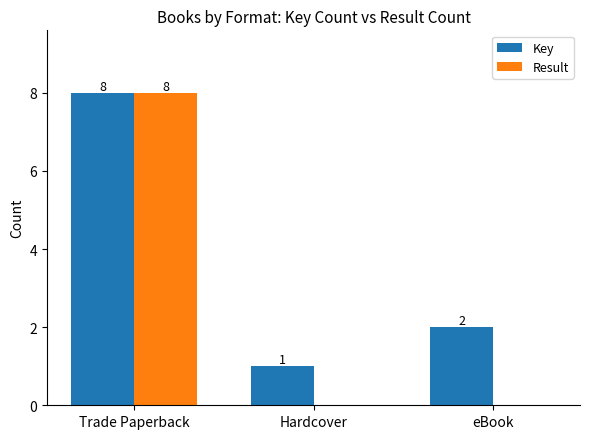

How many groups of bars are there?

3